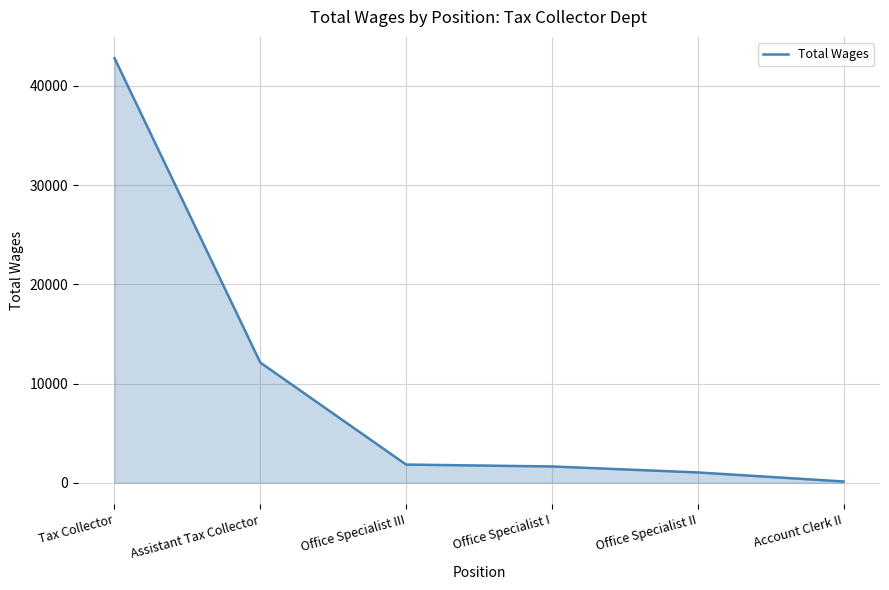

What is the difference between the second highest and second lowest values?

11075